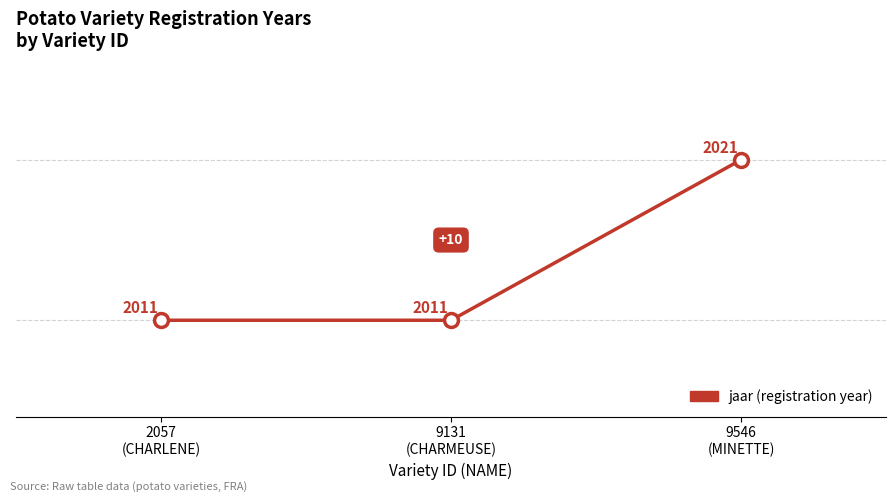

Reading right to left, extract all data points from this chart.

9546
(MINETTE)=2021	9131
(CHARMEUSE)=2011	2057
(CHARLENE)=2011